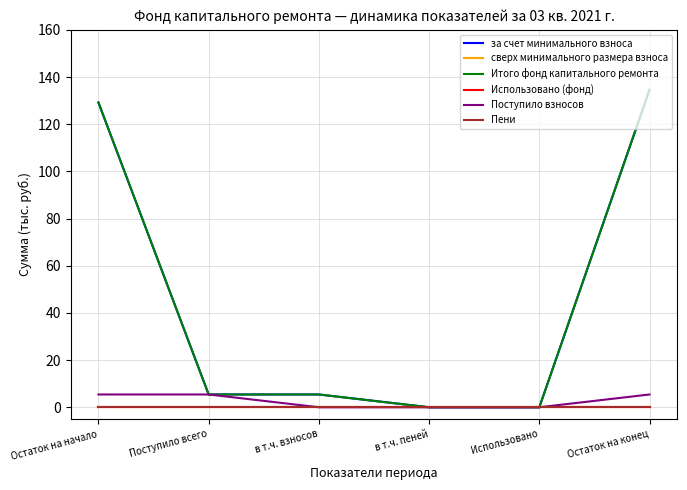

Reading left to right, list all the values displayed in this chart.

за счет минимального взноса: Остаток на начало=129.2	Поступило всего=5.4	в т.ч. взносов=5.4	в т.ч. пеней=0.0	Использовано=0.0	Остаток на конец=134.6
сверх минимального размера взноса: Остаток на начало=0.0	Поступило всего=0.0	в т.ч. взносов=0.0	в т.ч. пеней=0.0	Использовано=0.0	Остаток на конец=0.0
Итого фонд капитального ремонта: Остаток на начало=129.2	Поступило всего=5.4	в т.ч. взносов=5.4	в т.ч. пеней=0.0	Использовано=0.0	Остаток на конец=134.6
Использовано (фонд): Остаток на начало=0.0	Поступило всего=0.0	в т.ч. взносов=0.0	в т.ч. пеней=0.0	Использовано=0.0	Остаток на конец=0.0
Поступило взносов: Остаток на начало=5.4	Поступило всего=5.4	в т.ч. взносов=0.0	в т.ч. пеней=0.0	Использовано=0.0	Остаток на конец=5.4
Пени: Остаток на начало=0.0	Поступило всего=0.0	в т.ч. взносов=0.0	в т.ч. пеней=0.0	Использовано=0.0	Остаток на конец=0.0